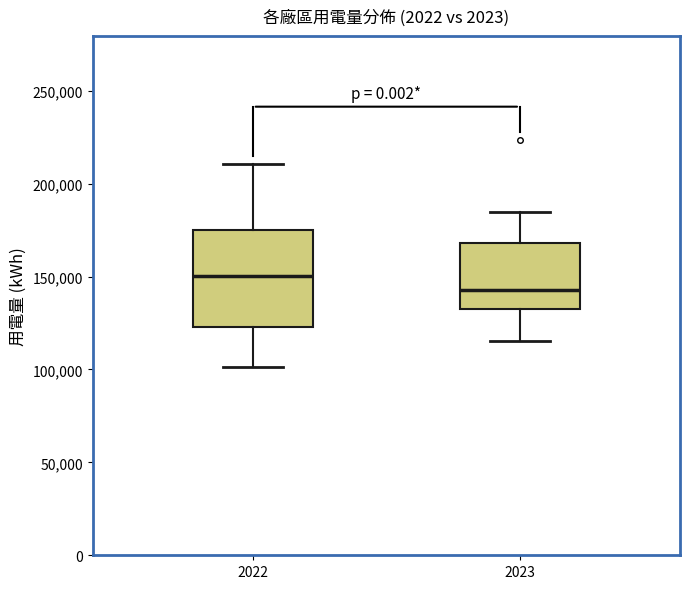

Reading left to right, read every box against the y-axis: the position of its median line, the range the box covers, and the ends of its whiskers. The values are not printed on the chart, so give them approximately, as read against the axis.

2022: median 150000, box 125000 to 175000, whiskers 100000 to 210000
2023: median 145000, box 135000 to 170000, whiskers 115000 to 185000